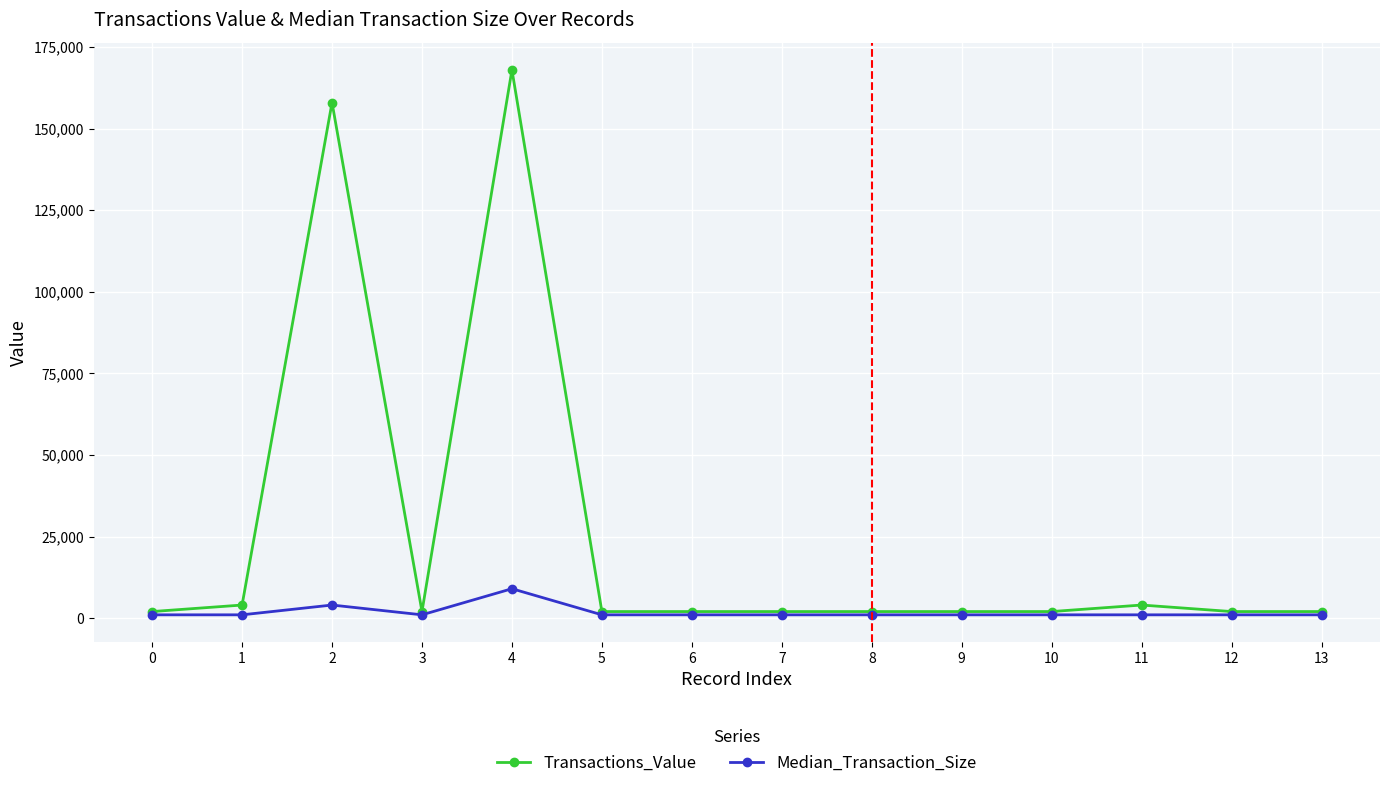

Is it true that Median_Transaction_Size equals 1000 at 12?

True